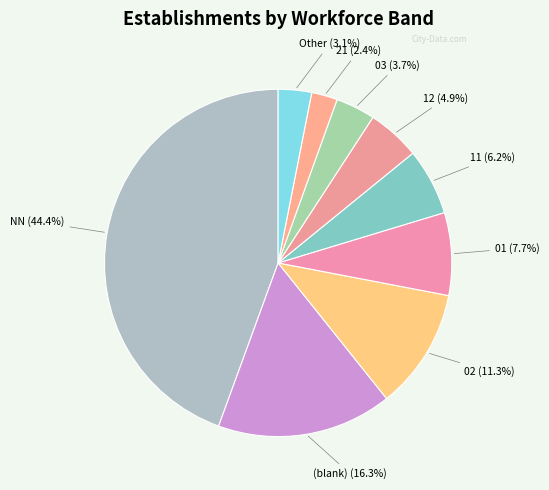

How many segments does this pie chart have?

9